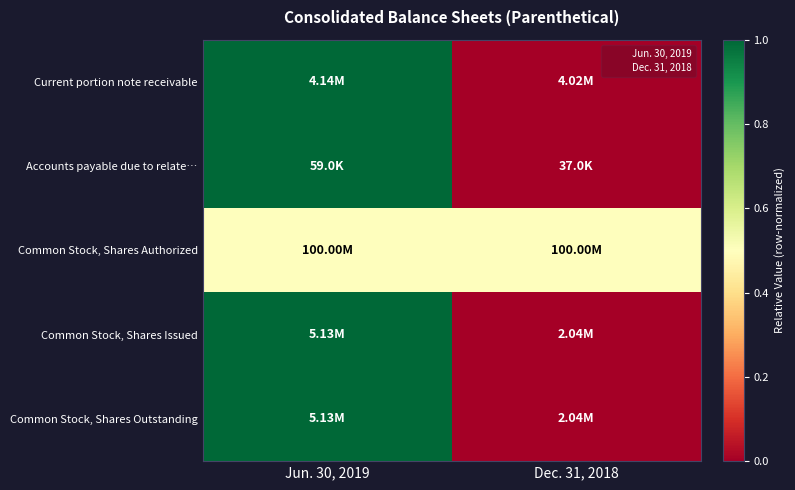

What is the maximum value shown in the chart?

1.0